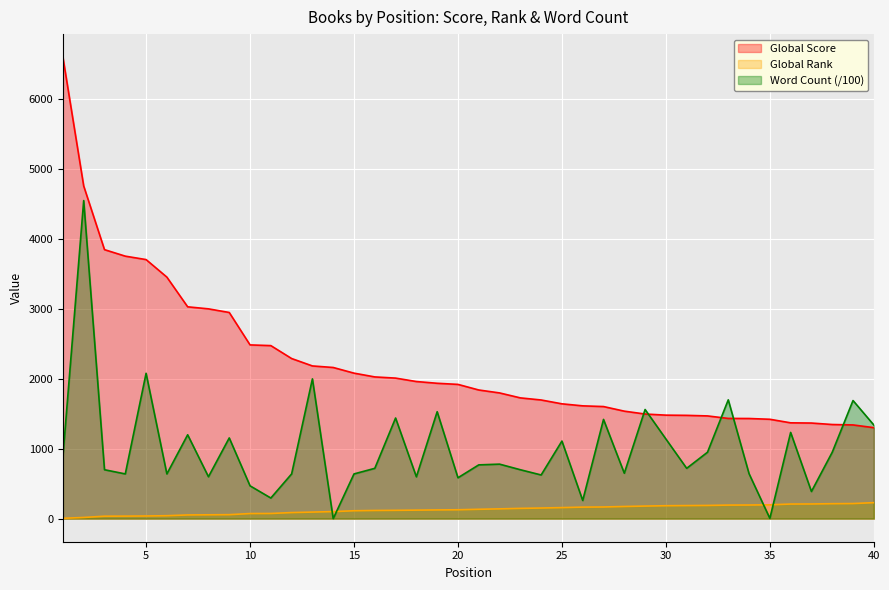

Is the value of Global Score at 11 greater than the value of Word Count at 18?

Yes